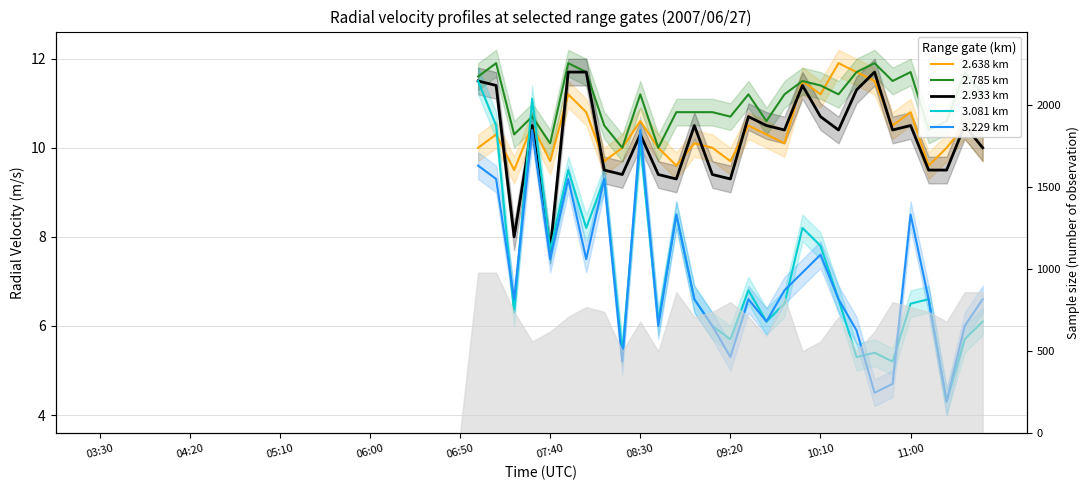

How many lines are shown in the chart?

5